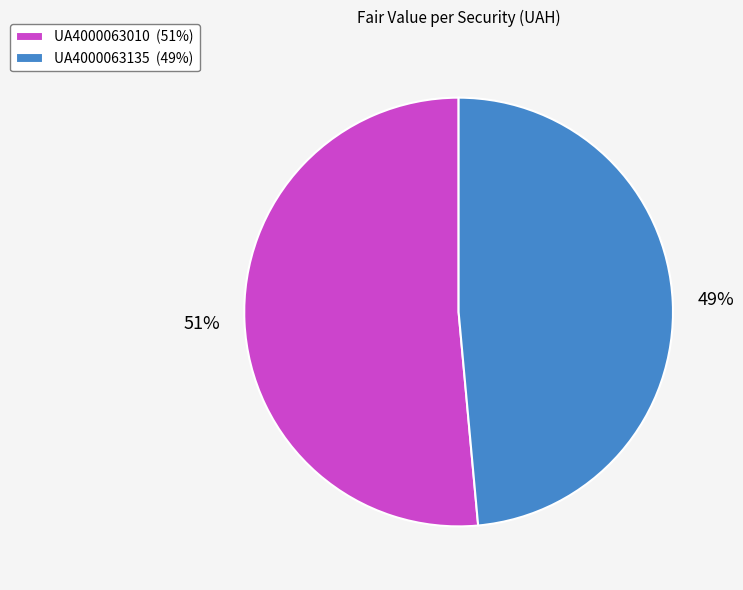

To the nearest percent, what is the average slice percentage?

50%